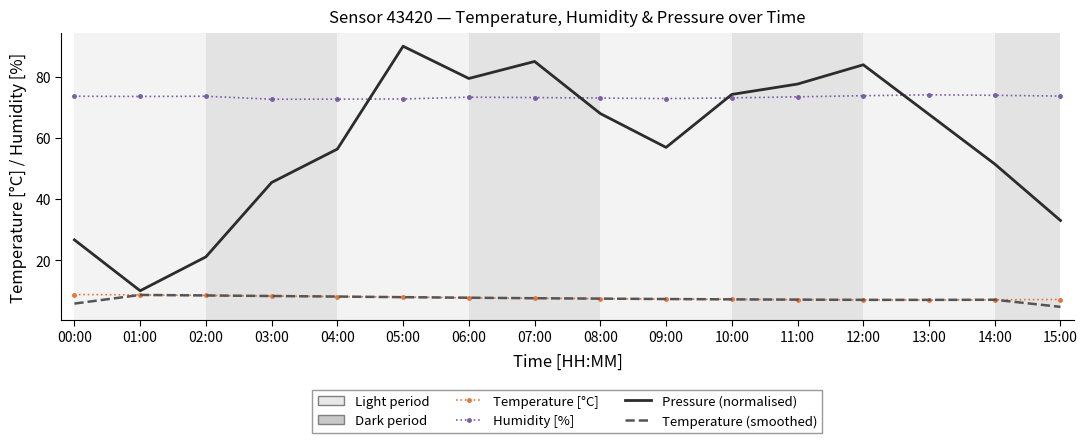

True or false: Humidity [%] has a value of 30.8 at 08:00.

False